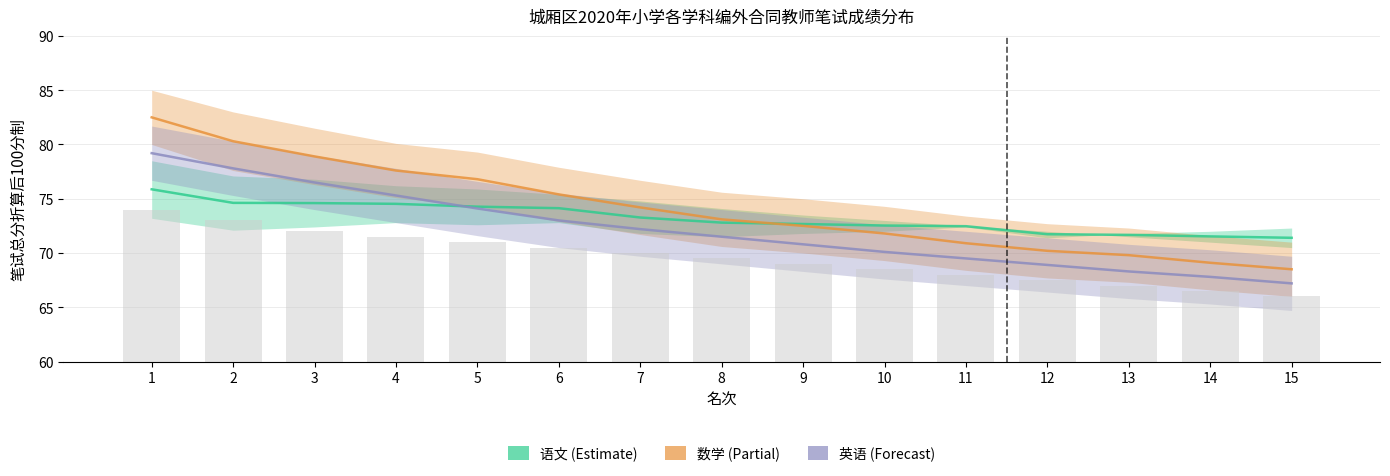

What is the sum of the 语文 values at 10 and 6?

146.7